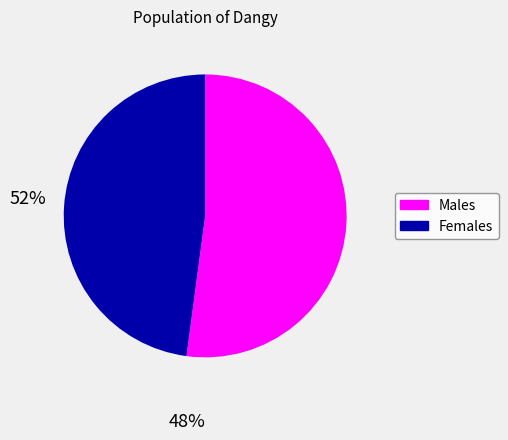

True or false: Males accounts for 52% of the total.

True